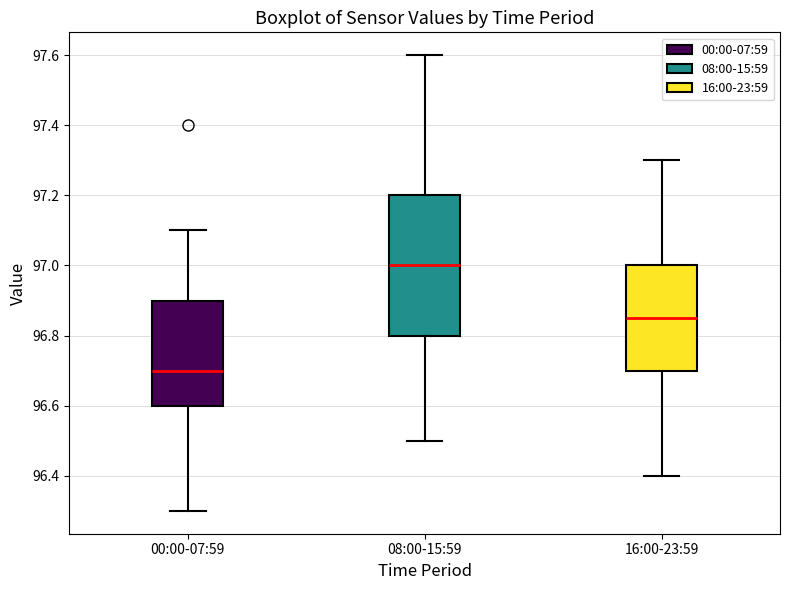

Which box is the tallest, from its lower edge to its upper edge?

08:00-15:59